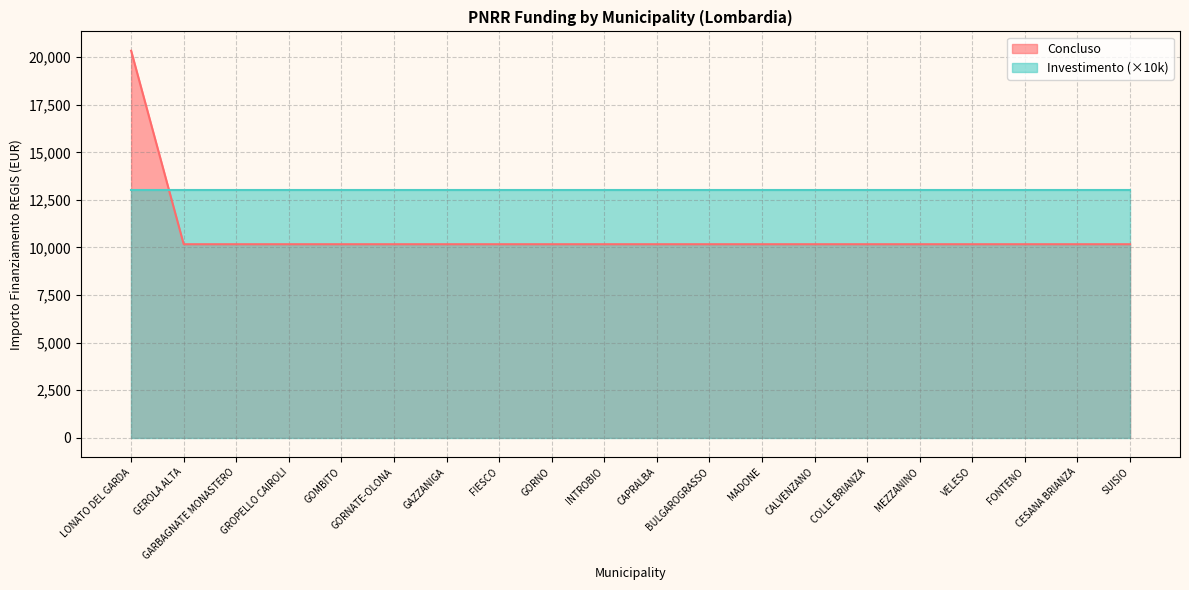

What is the ratio of the value at GORNATE-OLONA to the value at CESANA BRIANZA?

1.0